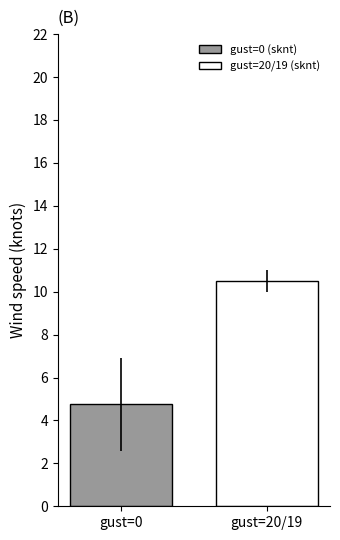

Which series has the largest range (max minus min)?

gust=0 (sknt)